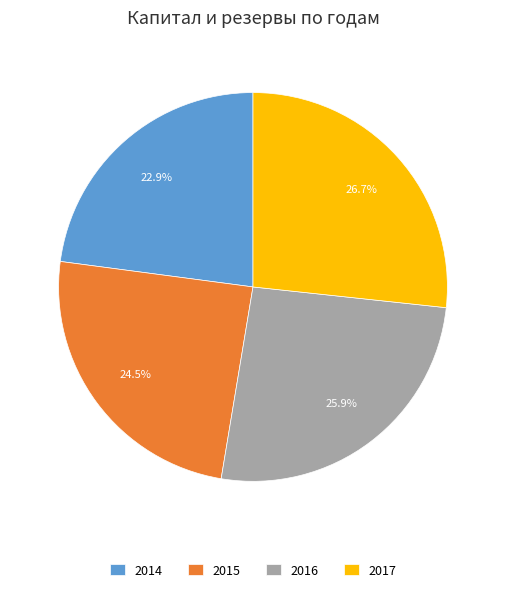

Count the number of slices in the pie.

4